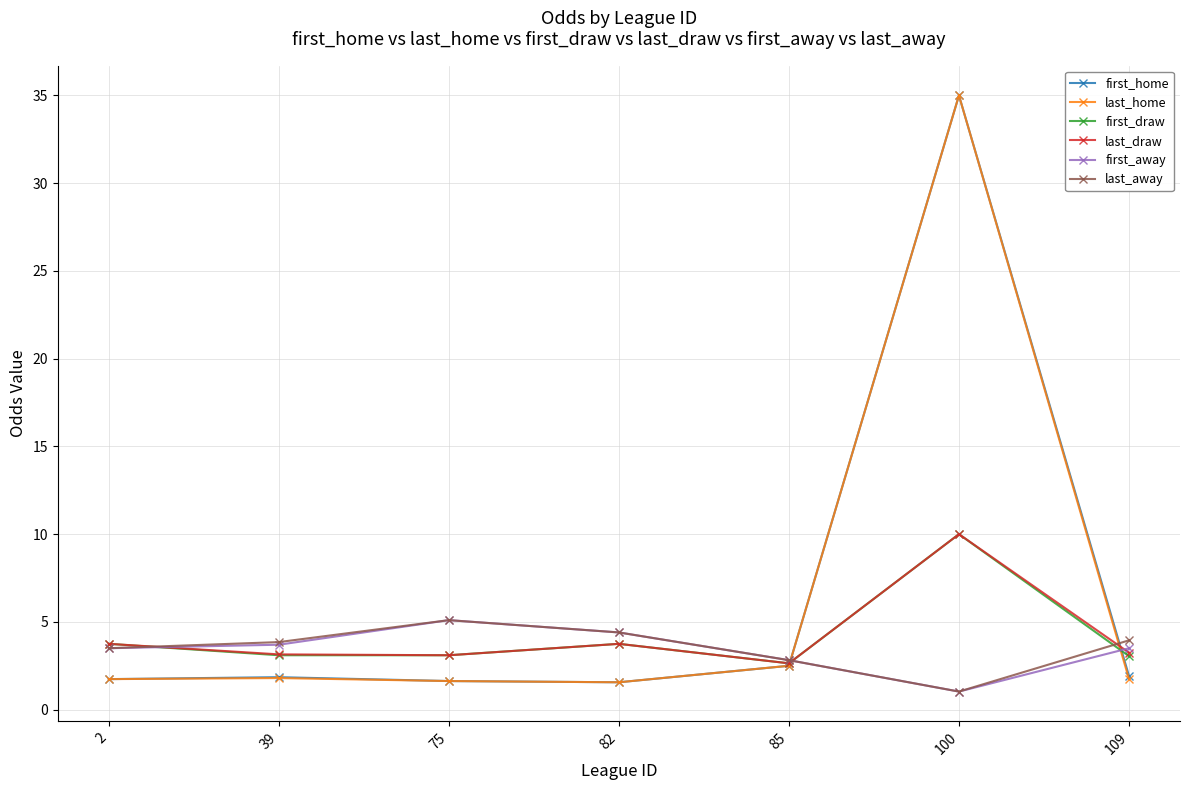

What is the maximum value for first_home?

35.0